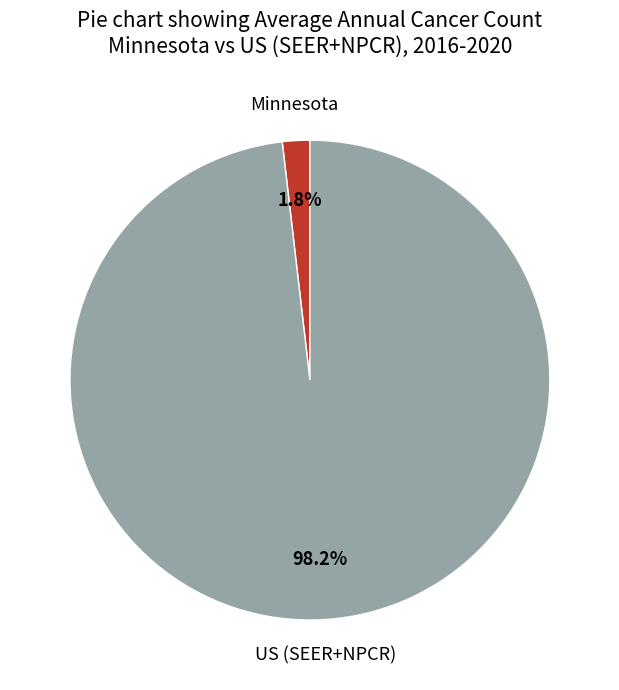

Is the sum of Minnesota and US (SEER+NPCR) greater than half?

Yes